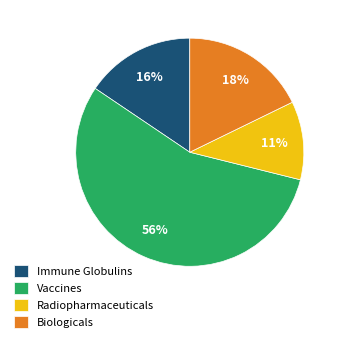

To the nearest percent, what is the difference between the Biologicals and Vaccines slice percentages?

38%